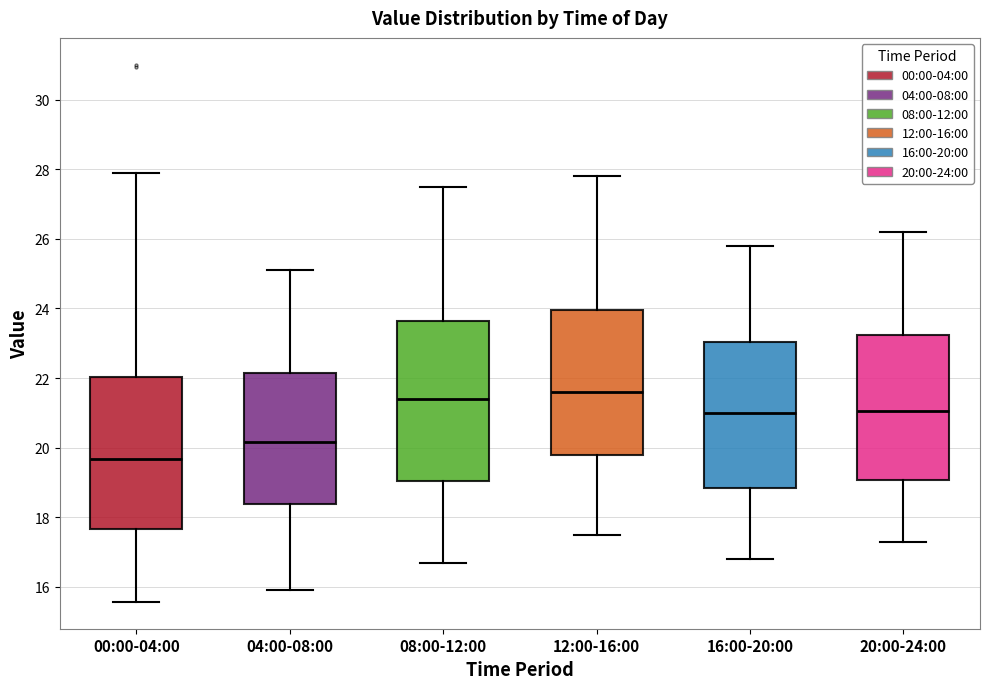

Where does the upper whisker of the box for 12:00-16:00 end on the y-axis? The values are not printed on the chart, so give them approximately, as read against the axis.

27.8